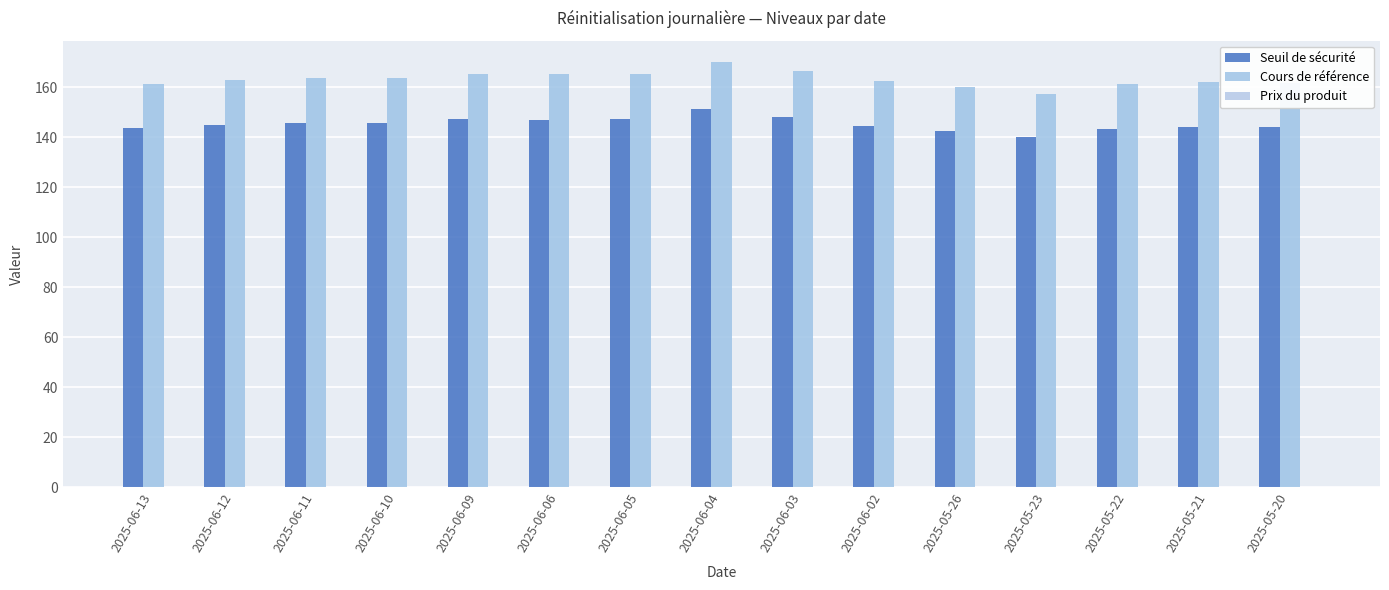

How many groups of bars are there?

15